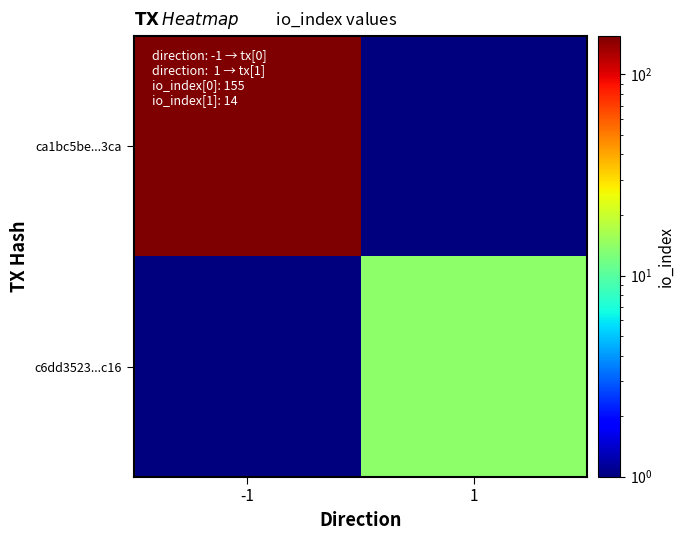

How many distinct data groups are displayed?

2